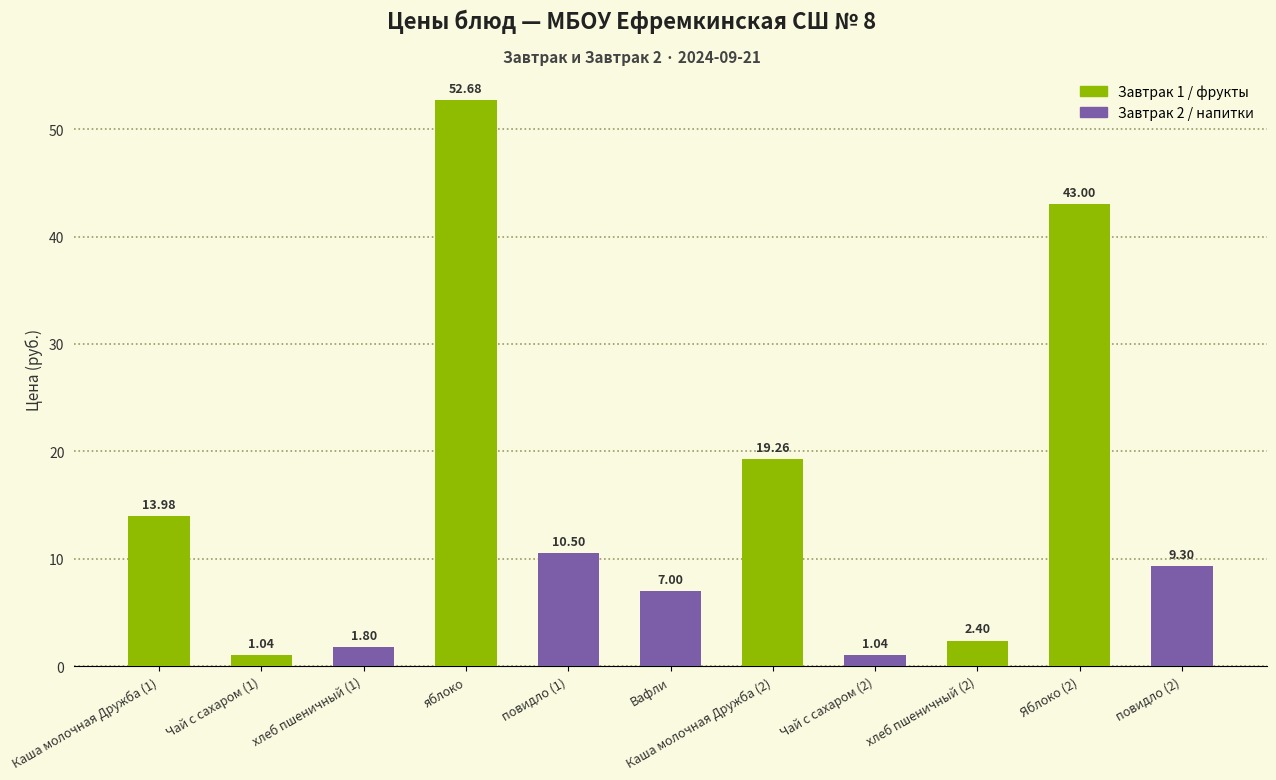

Is it true that the value at повидло (2) is 9.3?

True